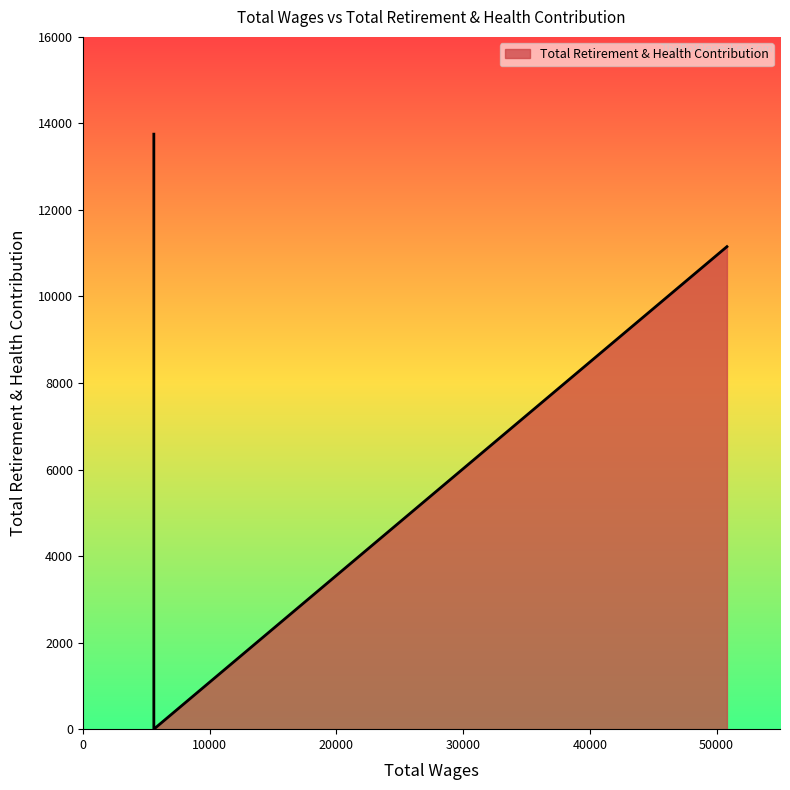

True or false: the data shows 8915 at 5601.0.

False